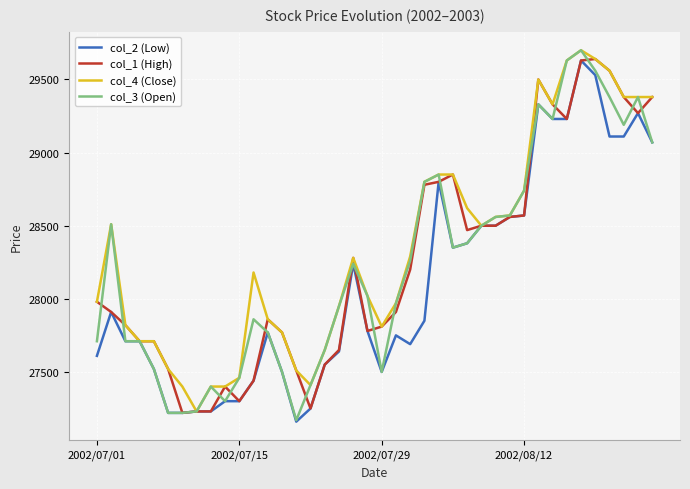

True or false: col_1 (High) and col_3 (Open) intersect in this chart.

True